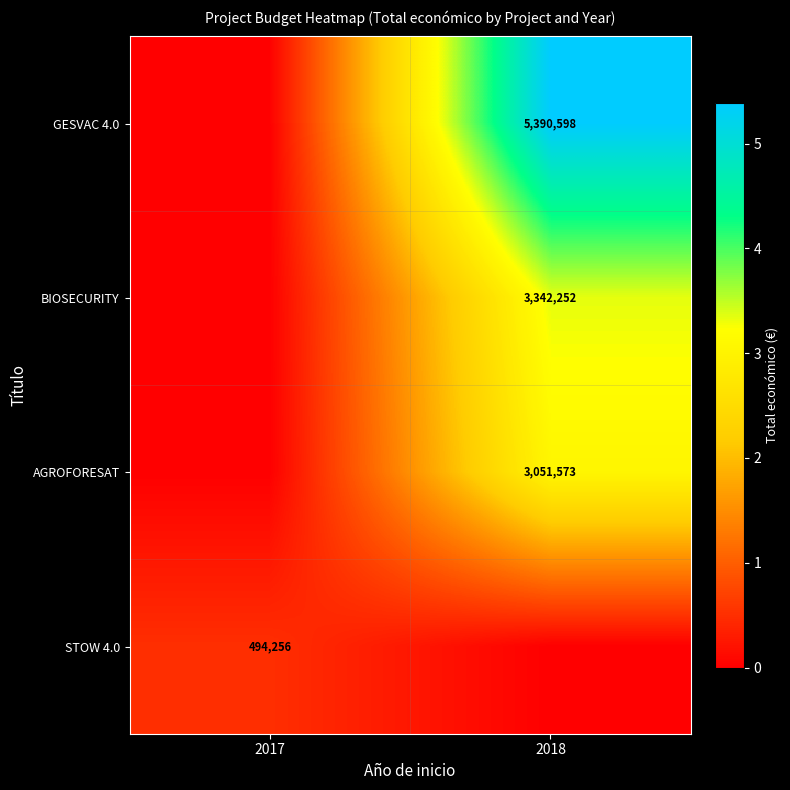

How many distinct data groups are displayed?

4